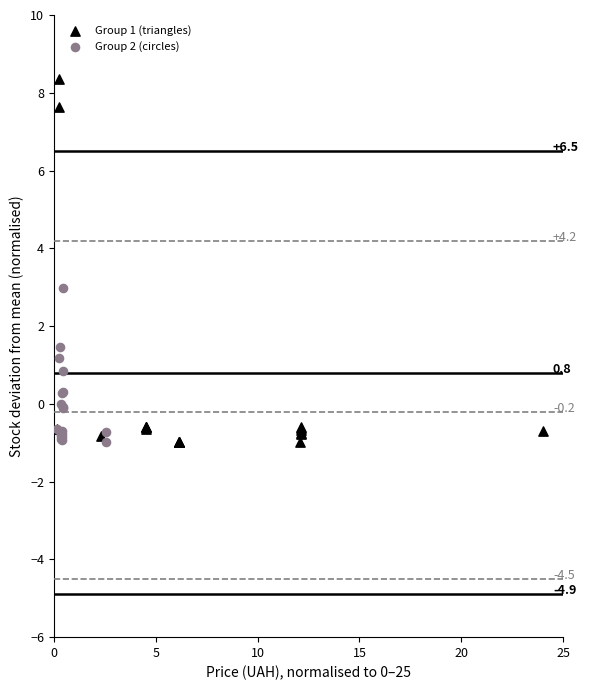

Which series has the largest Y range (max minus min)?

Group 1 (triangles)